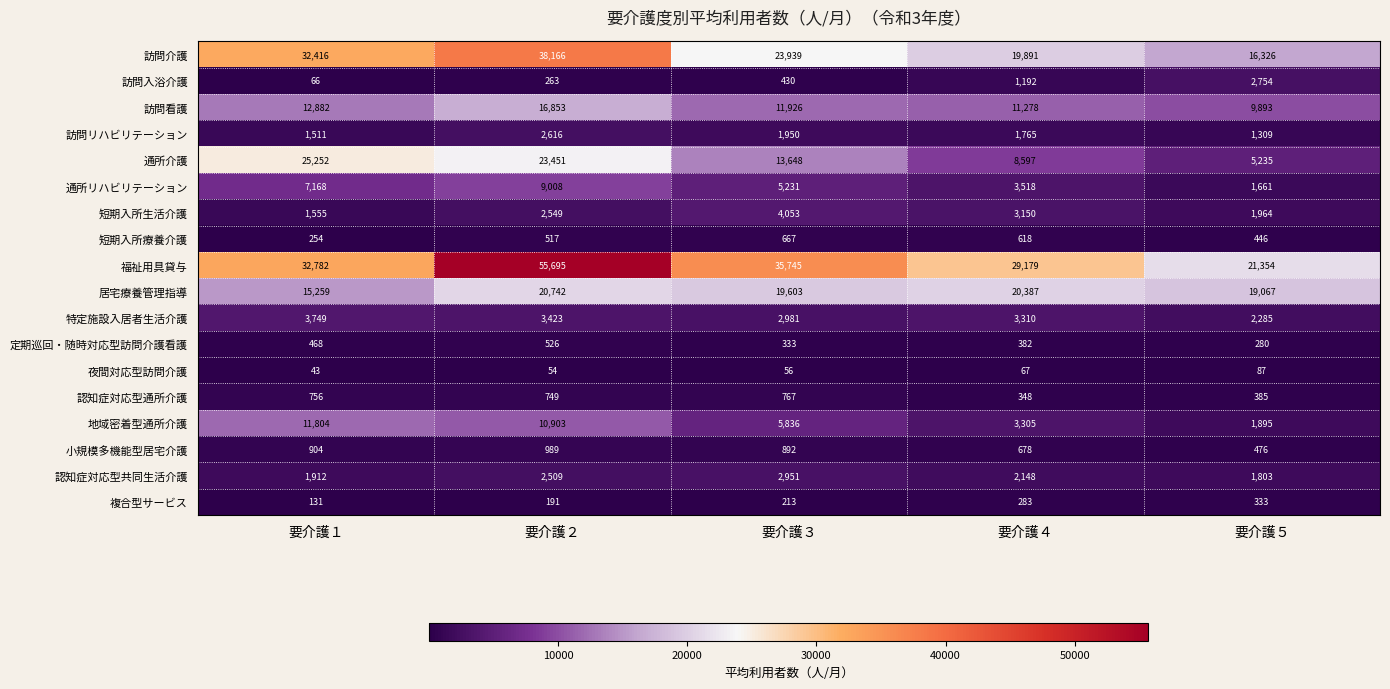

Which series changed the most between 要介護２ and 要介護３?

福祉用具貸与